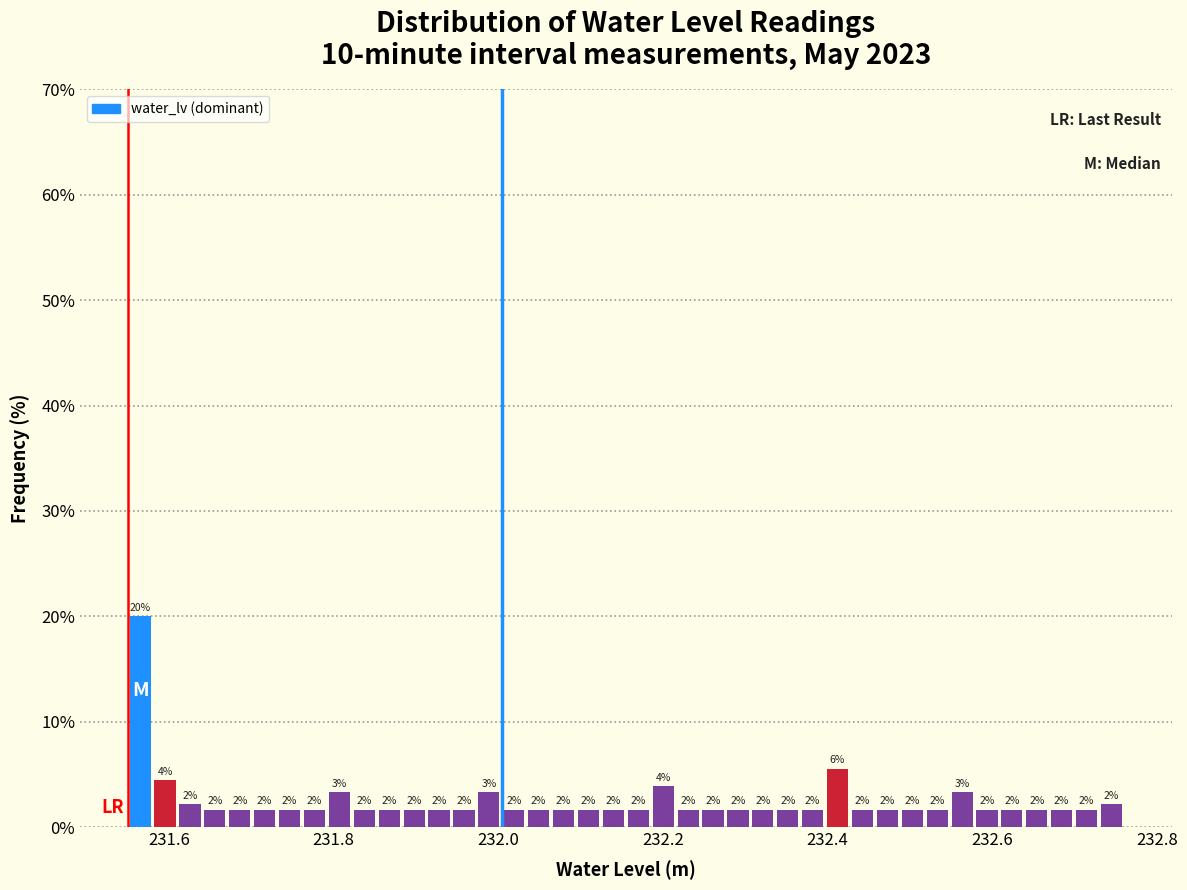

Read against the x-axis, roughly where is the centre of the tallest bar?

231.56